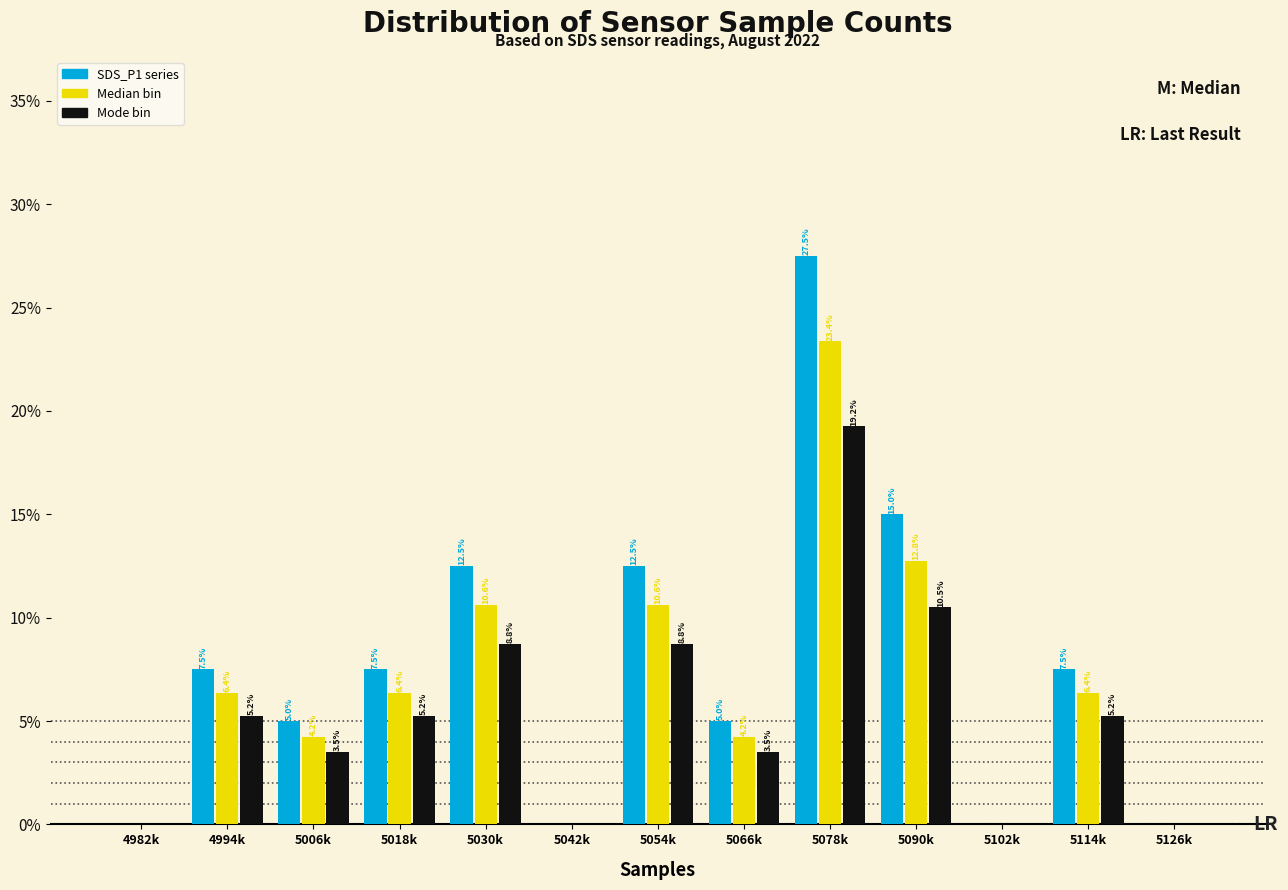

Which series has the largest total across all categories?

SDS_P1 series